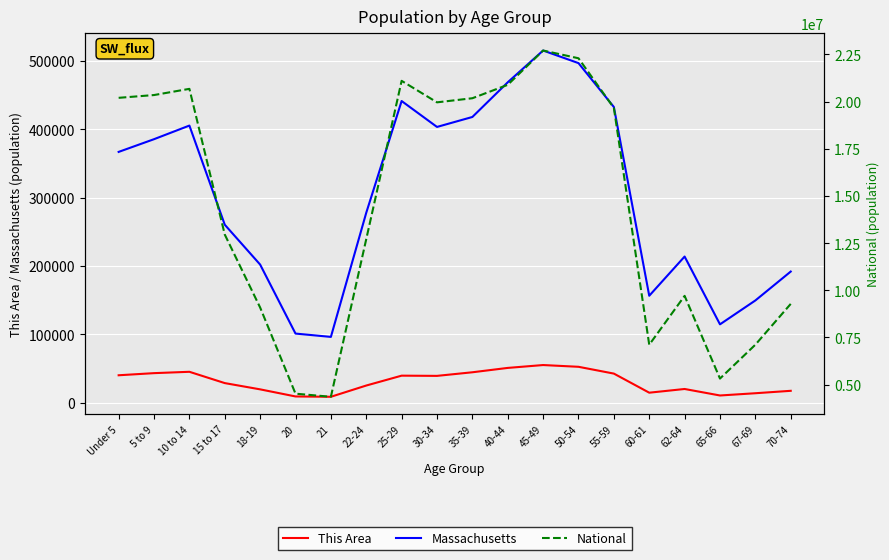

At which category is the sum across all series the highest?

45-49